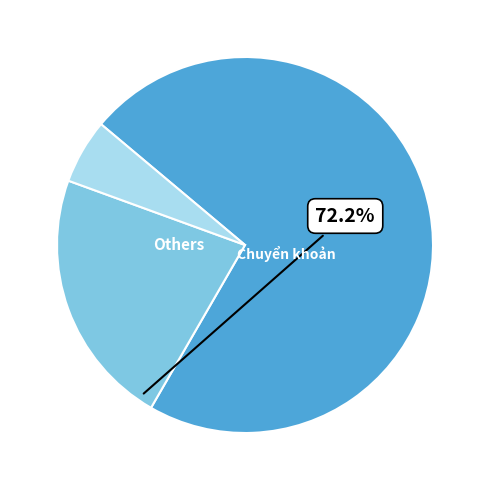

Is there a majority slice in this chart?

Yes